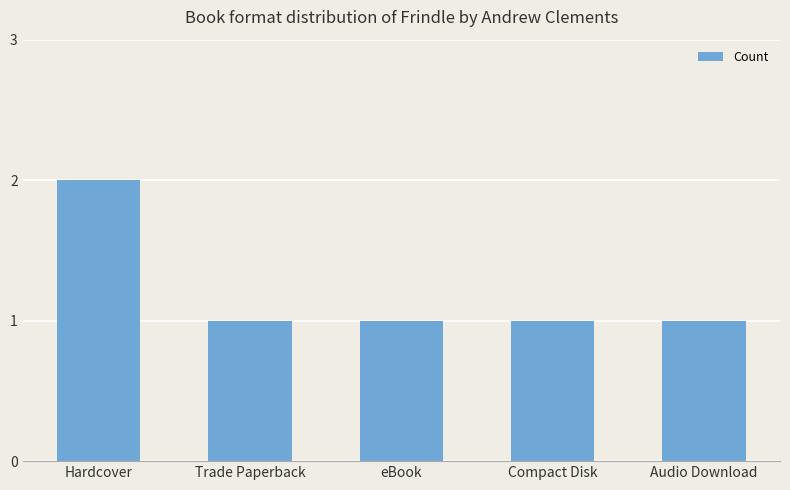

Which label corresponds to the largest value in the chart?

Hardcover